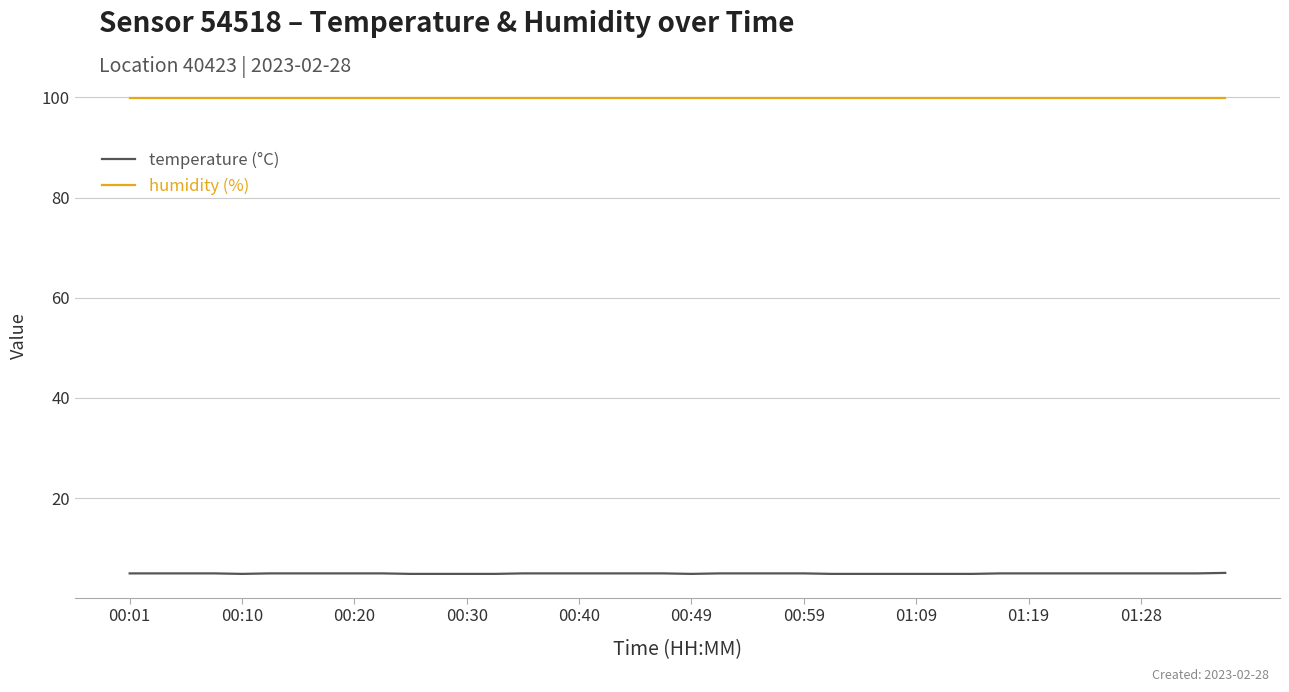

Is this an area chart (filled region under the line)?

No